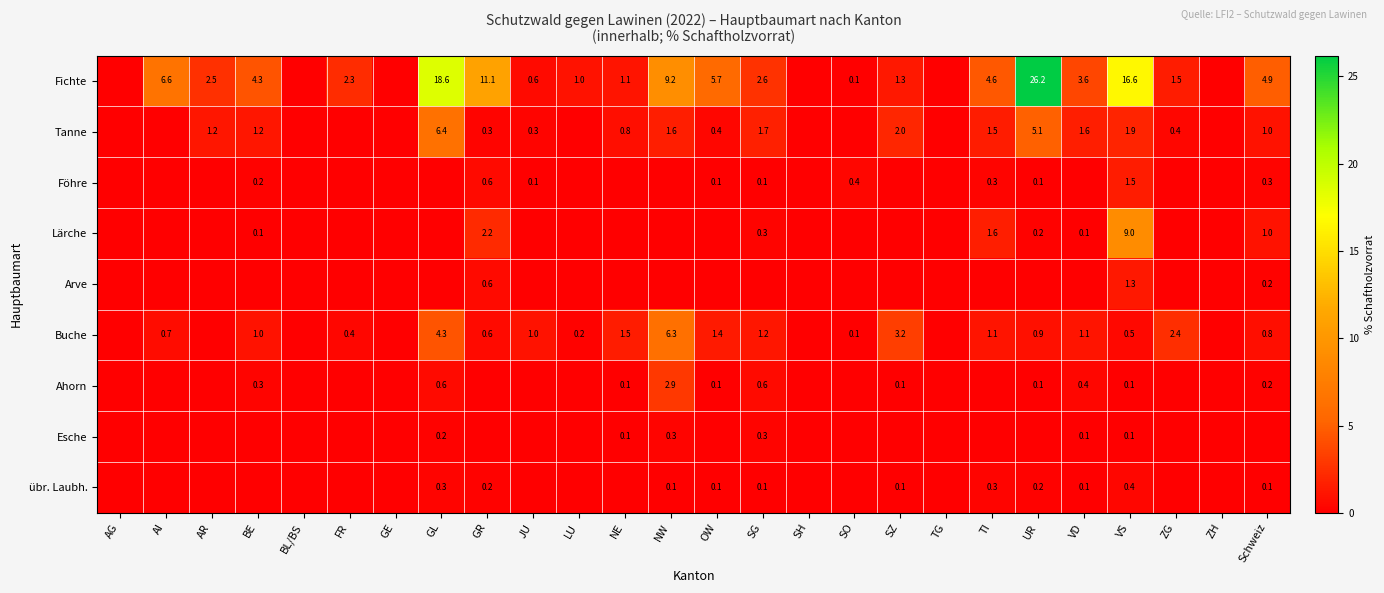

The Buche series shows 1.5 at NE. True or false?

True